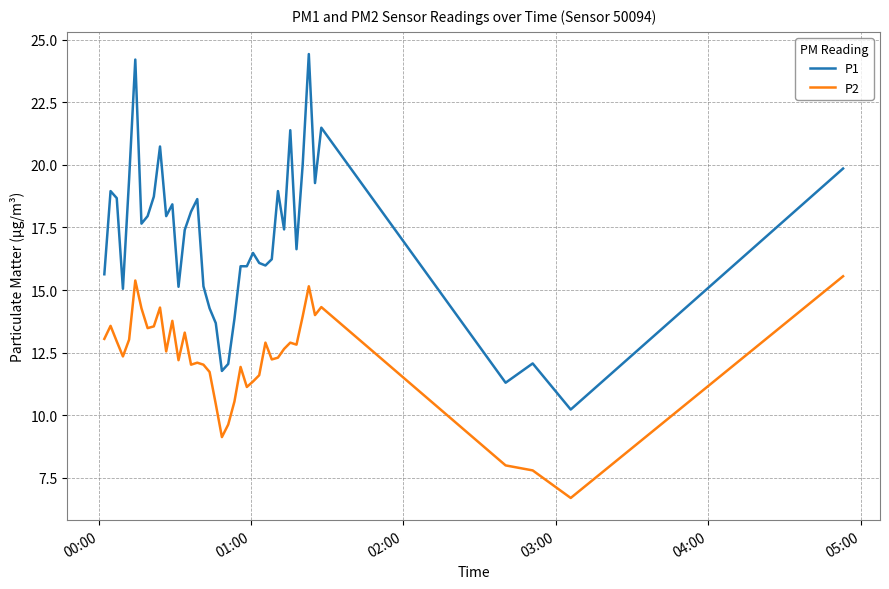

True or false: P1 and P2 cross at least once.

False